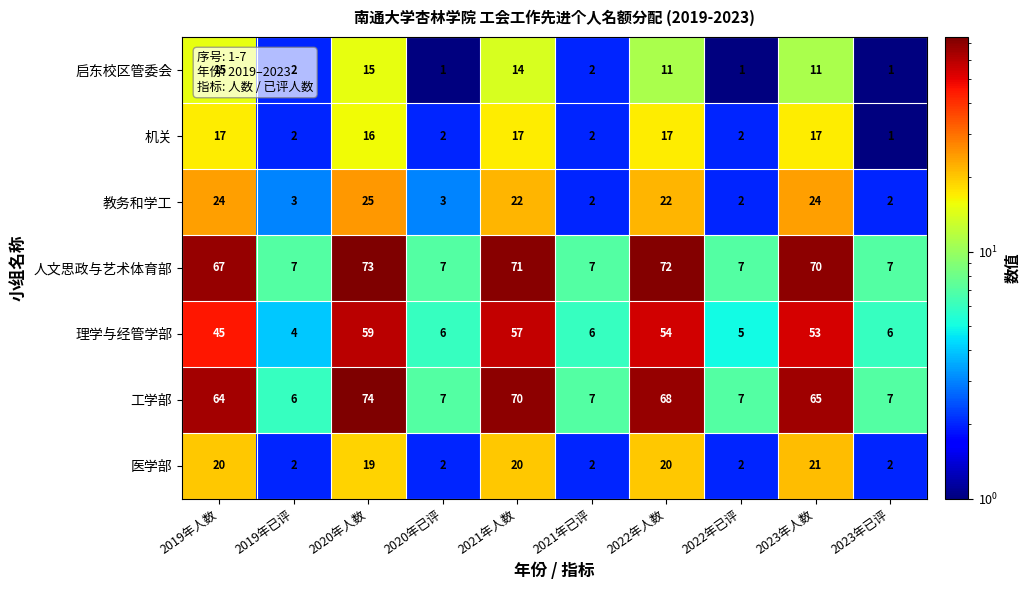

At which category does the chart reach its peak across all series?

2020年人数